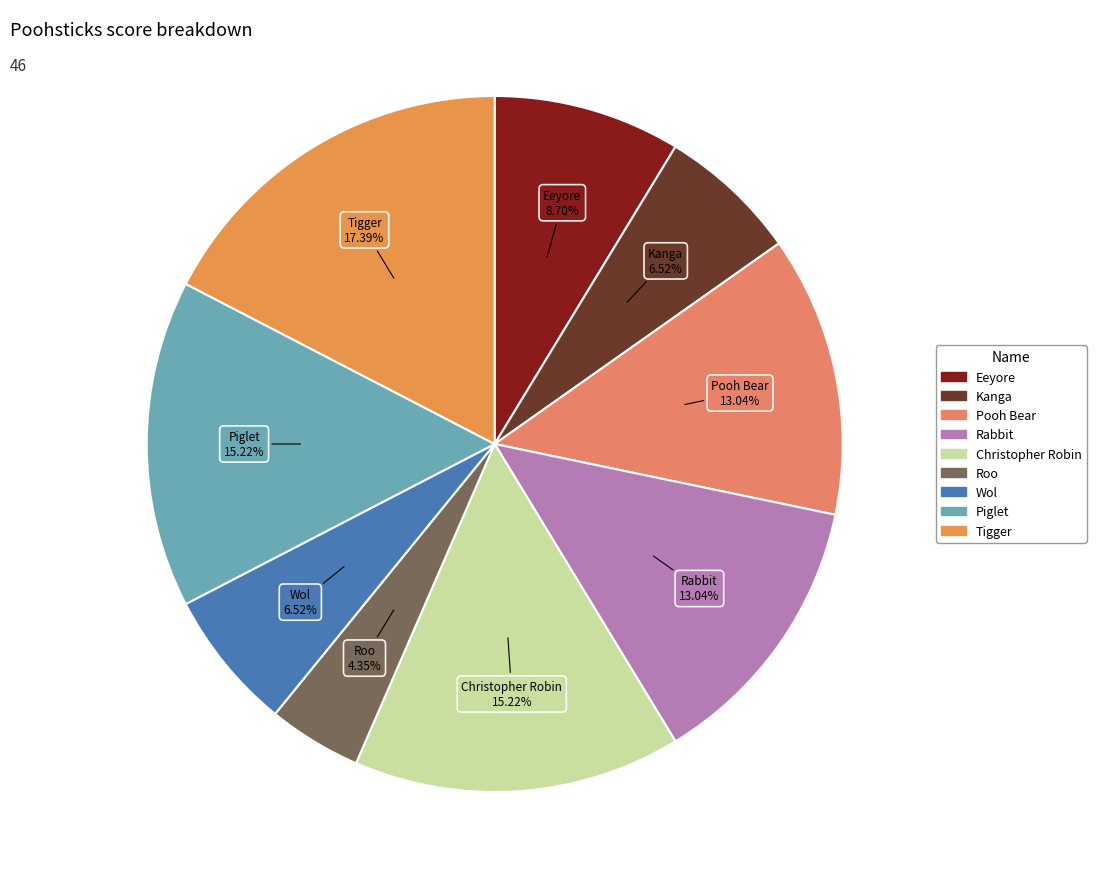

Is the sum of Piglet and Wol greater than half?

No